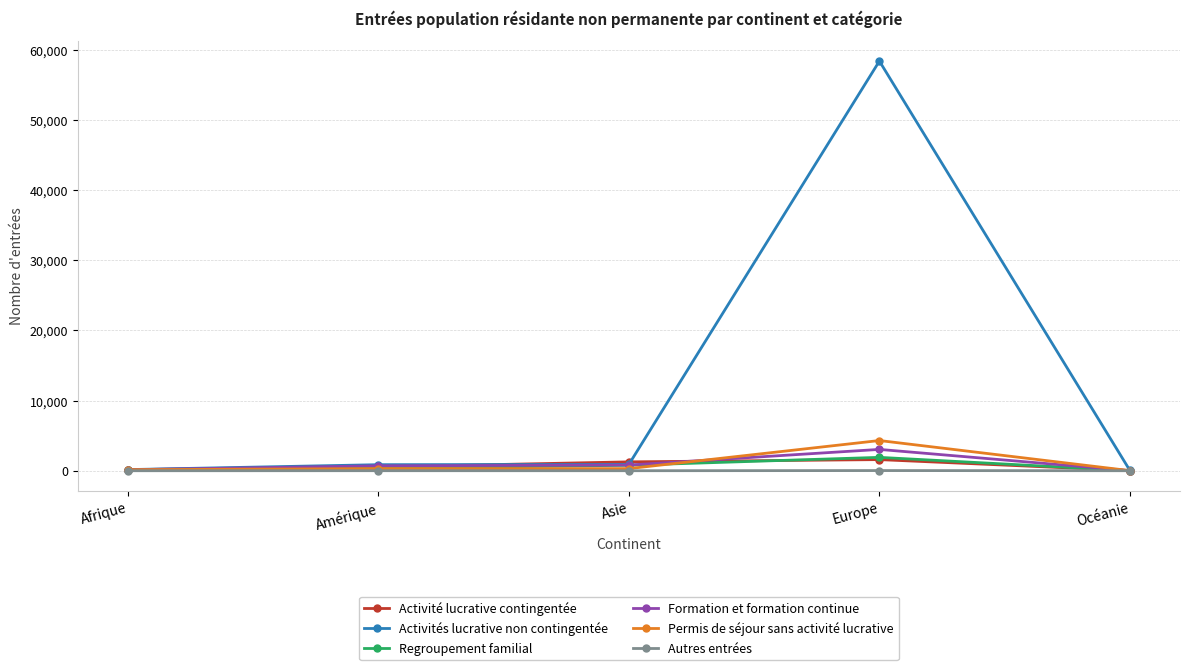

What is the total value across all series at Afrique?

654